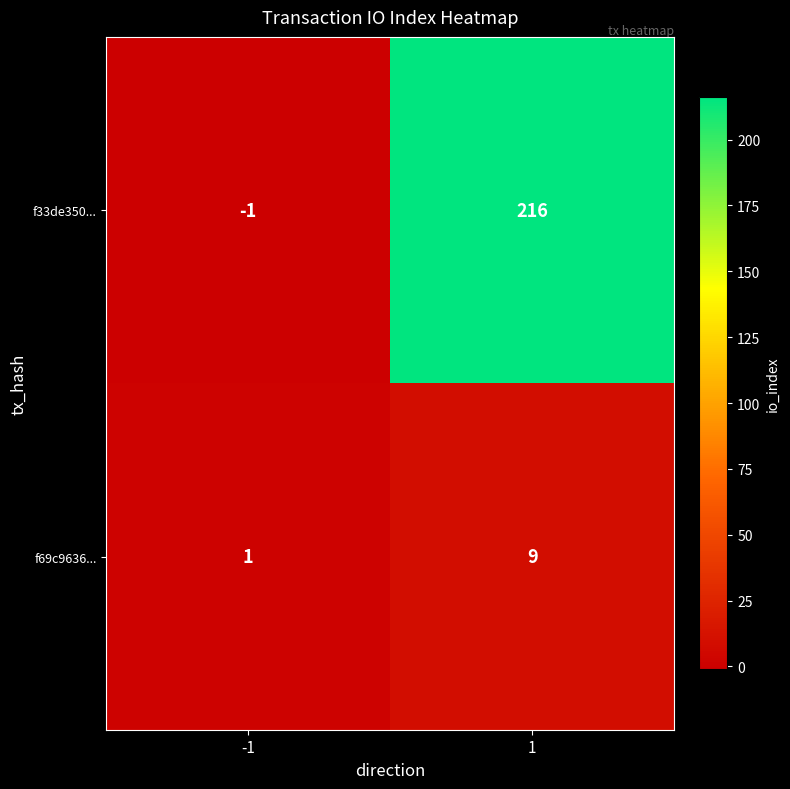

What is the difference between the f69c9636... values at -1 and 1?

8